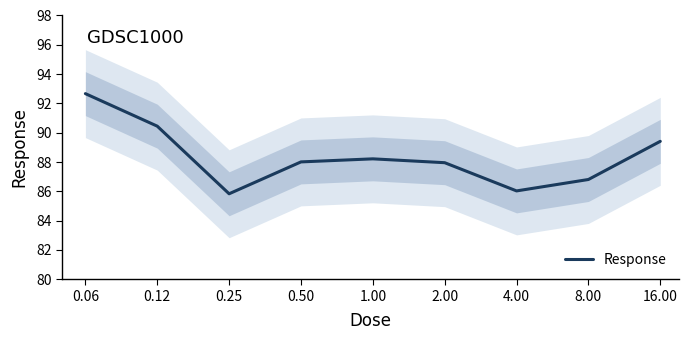

How many points are higher than both their immediate neighbors (excluding endpoints)?

1